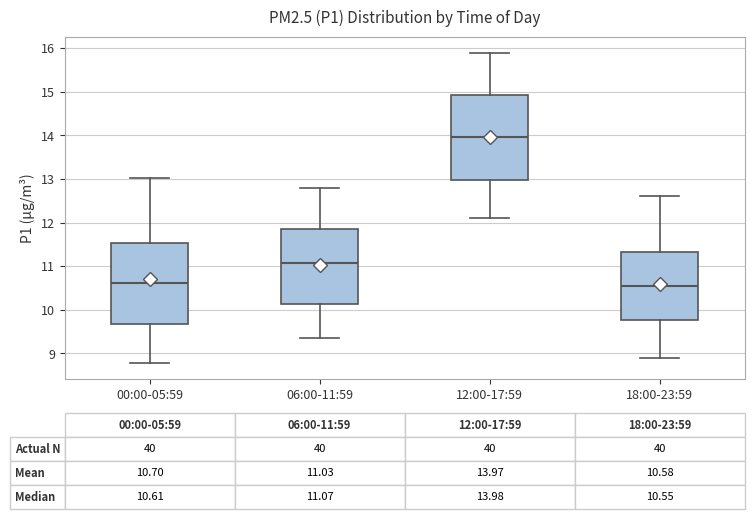

Which box has the highest median line?

12:00-17:59